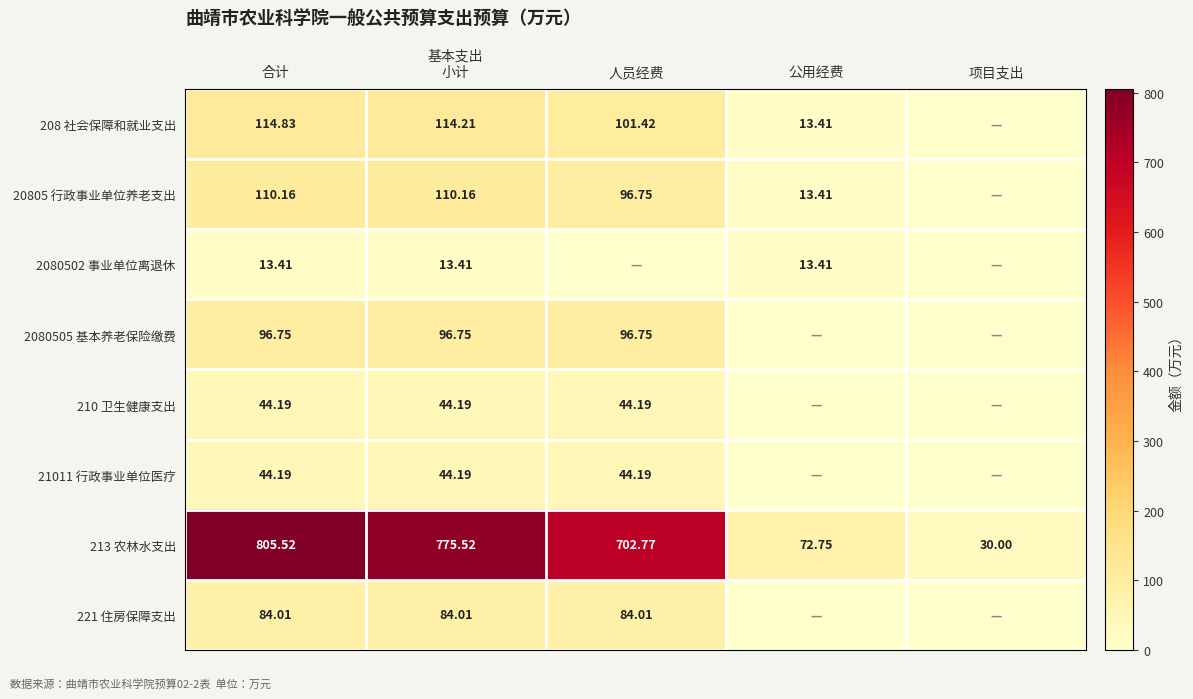

Is the value of 21011 行政事业单位医疗 at 人员经费 greater than the value of 2080502 事业单位离退休 at 公用经费?

Yes